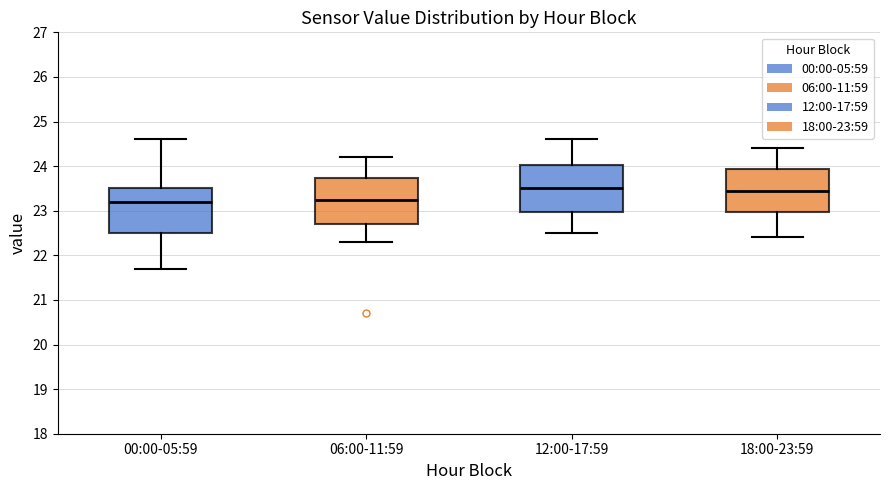

Reading left to right, transcribe this box plot: for each box, give where its median line is, the range the box spans, and where its two whiskers end, as read against the y-axis. The values are not printed on the chart, so give them approximately, as read against the axis.

00:00-05:59: median 23.2, box 22.5 to 23.5, whiskers 21.7 to 24.6
06:00-11:59: median 23.3, box 22.7 to 23.7, whiskers 22.3 to 24.2
12:00-17:59: median 23.5, box 23.0 to 24.0, whiskers 22.5 to 24.6
18:00-23:59: median 23.5, box 23.0 to 23.9, whiskers 22.4 to 24.4